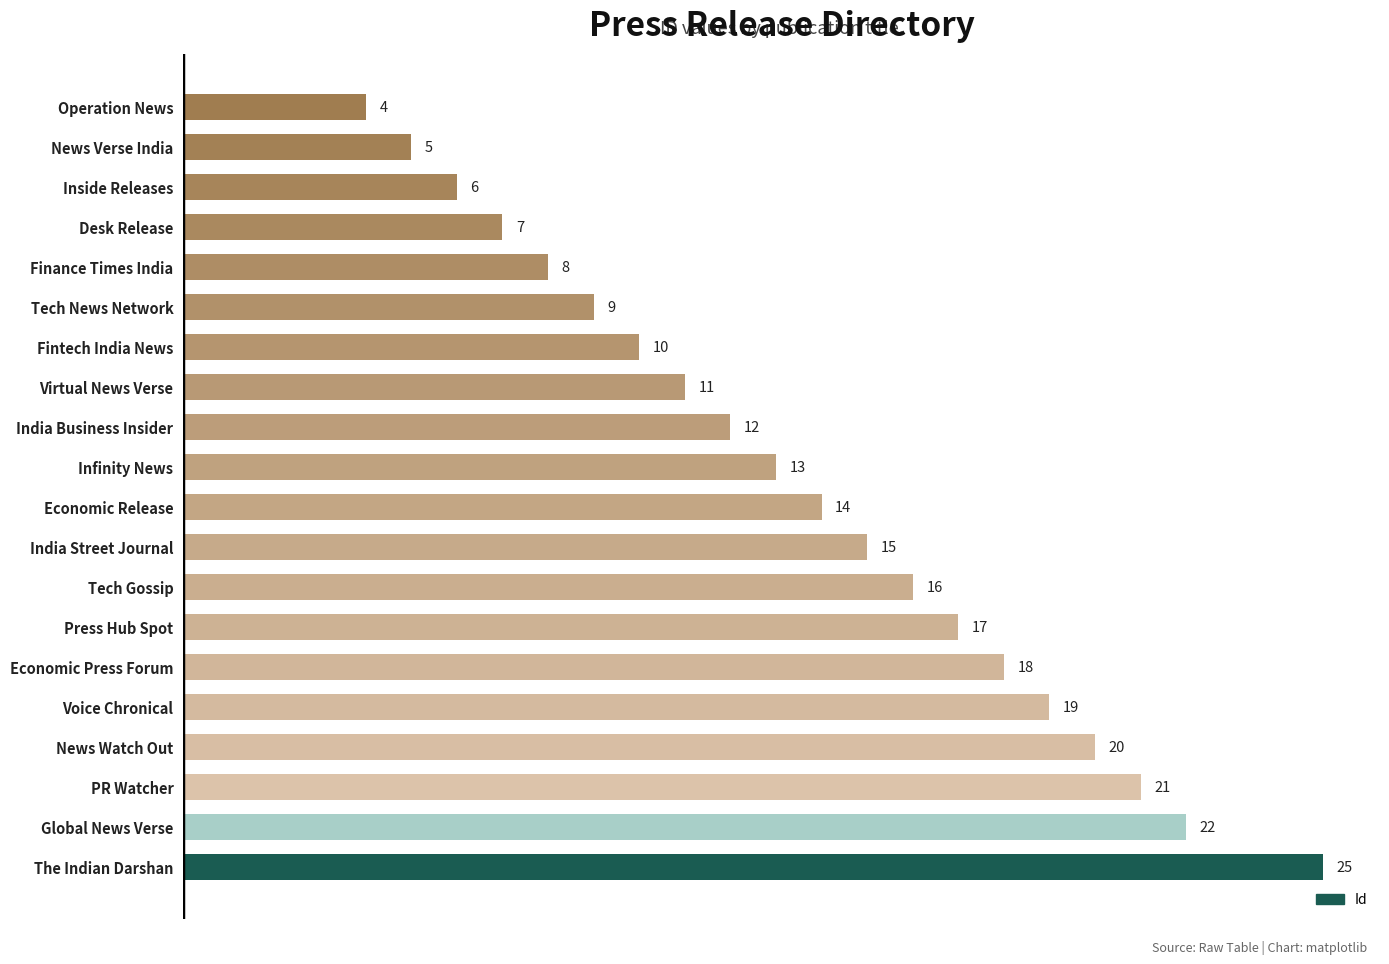

Is it true that the value at India Business Insider is 12?

True